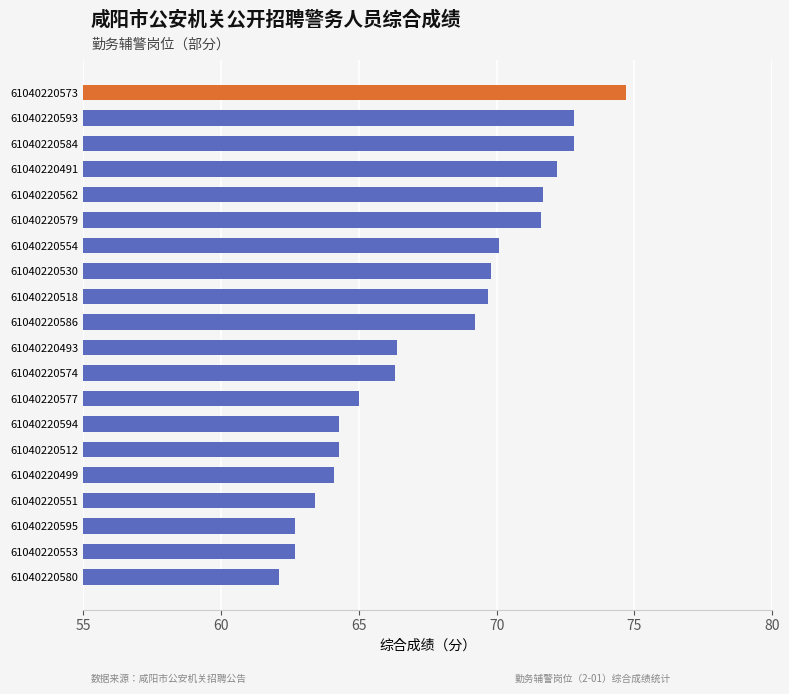

The chart shows a value of 71.6 at 61040220579. True or false?

True